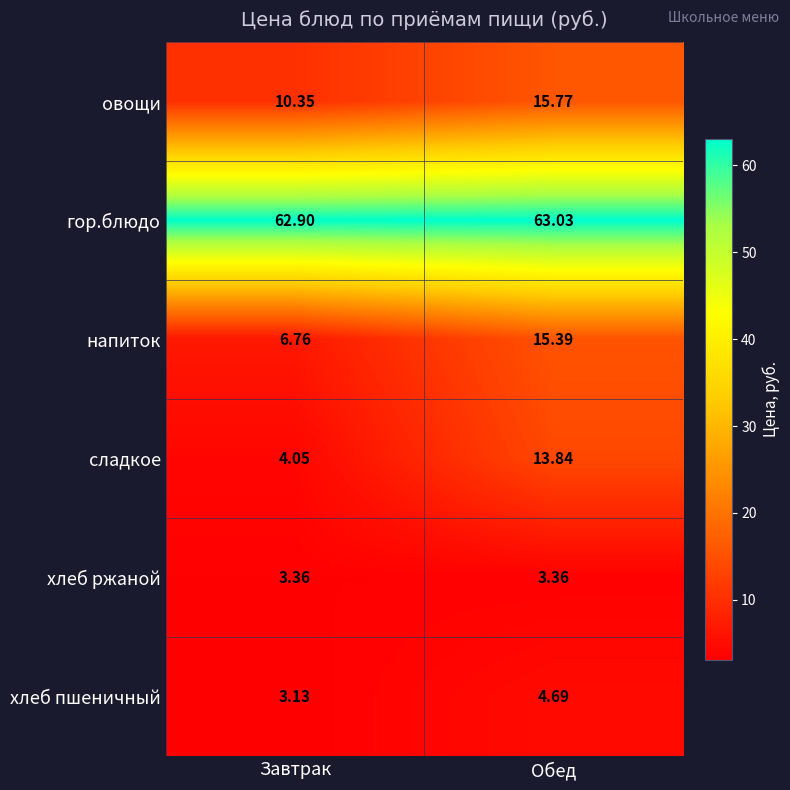

Between Завтрак and Обед, which series saw the biggest shift?

сладкое